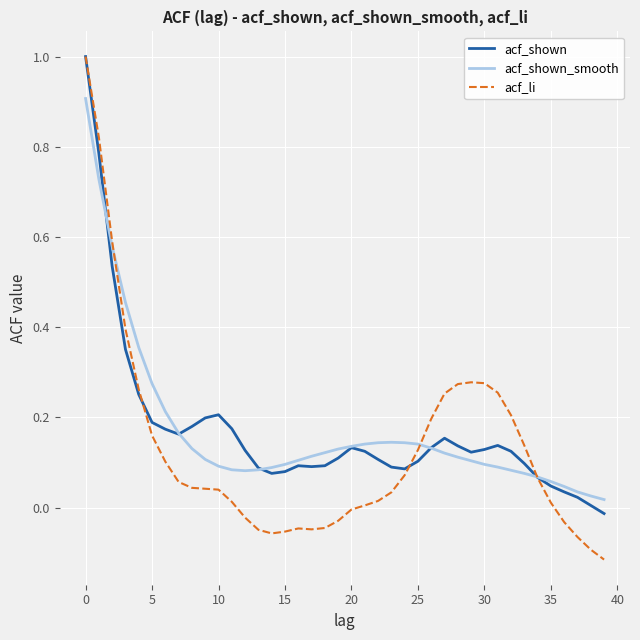

Which series has the widest spread of values?

acf_li